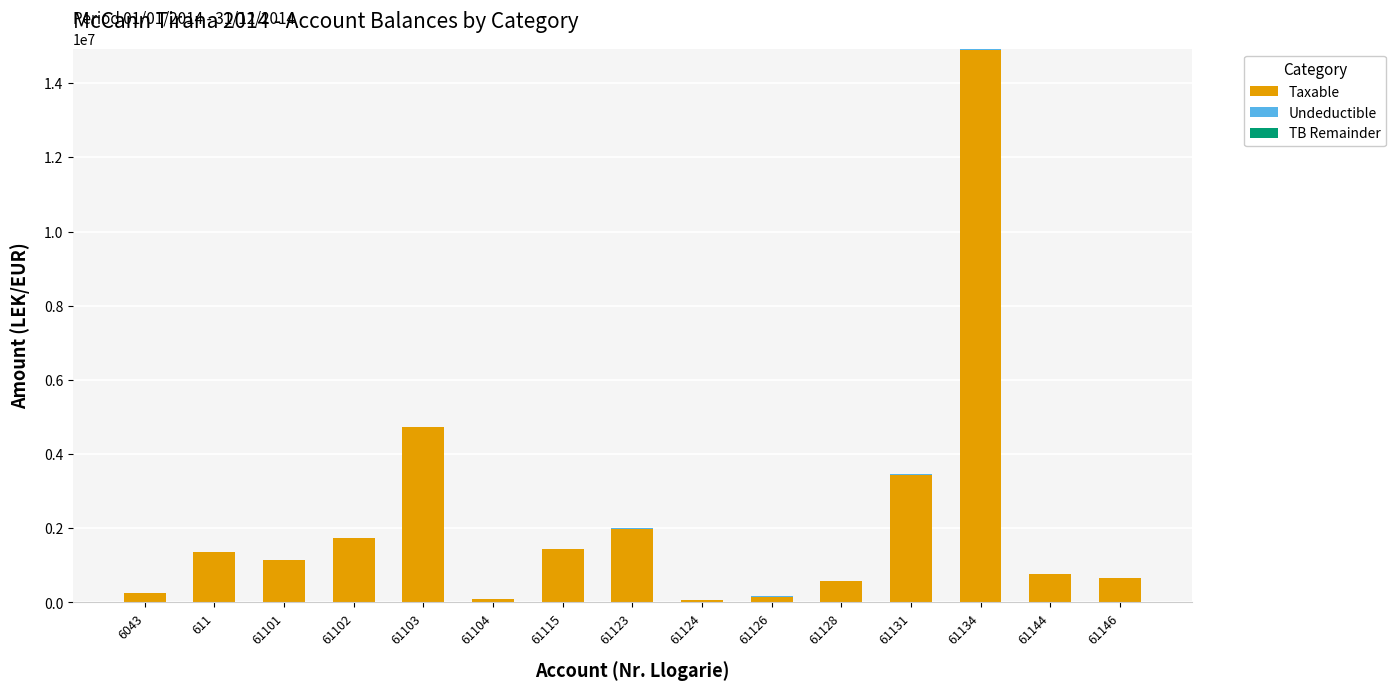

What is the highest value of the Taxable series?

14887859.8